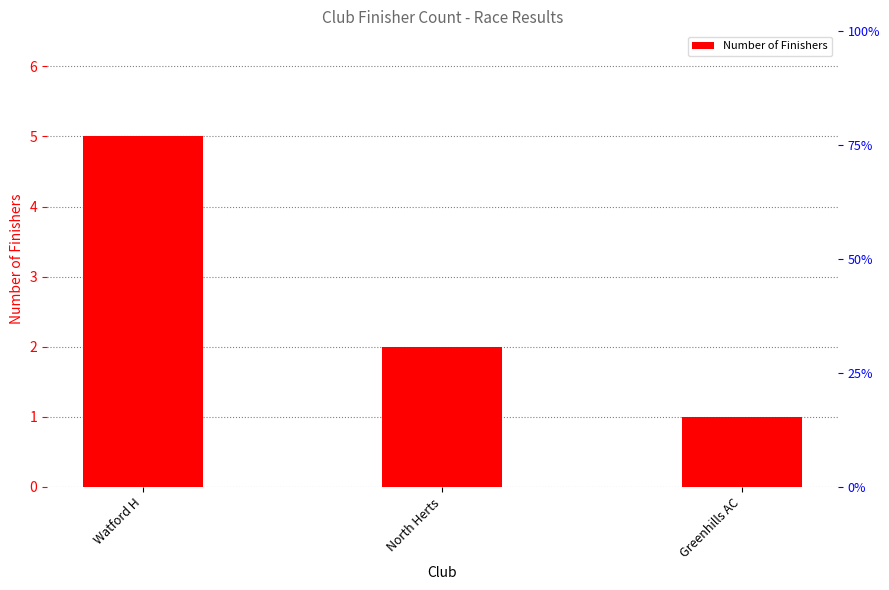

How many values are below 2?

1